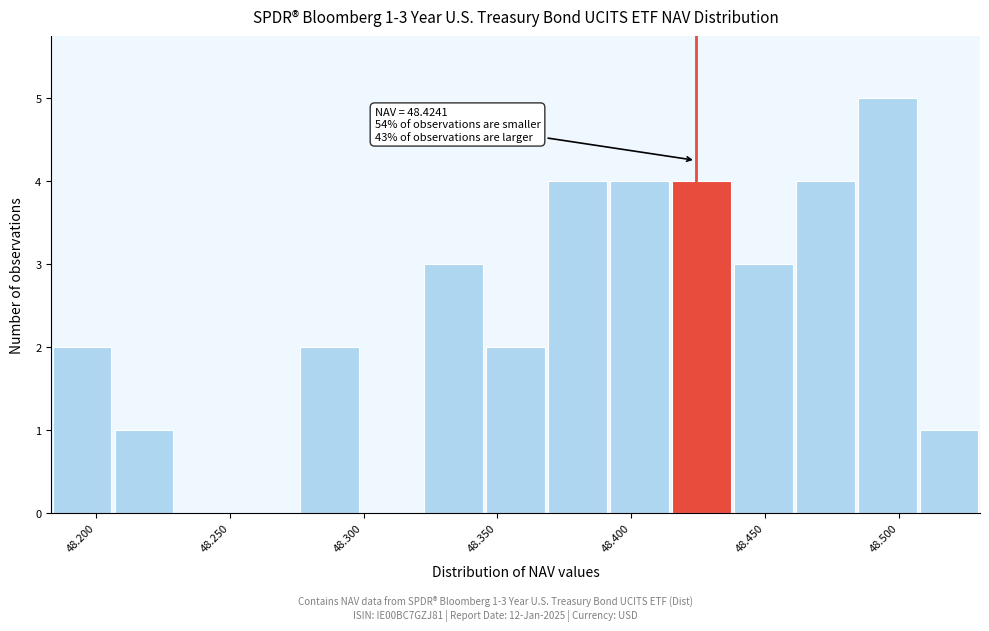

Which range on the x-axis has the tallest bar?

48.485 to 48.505